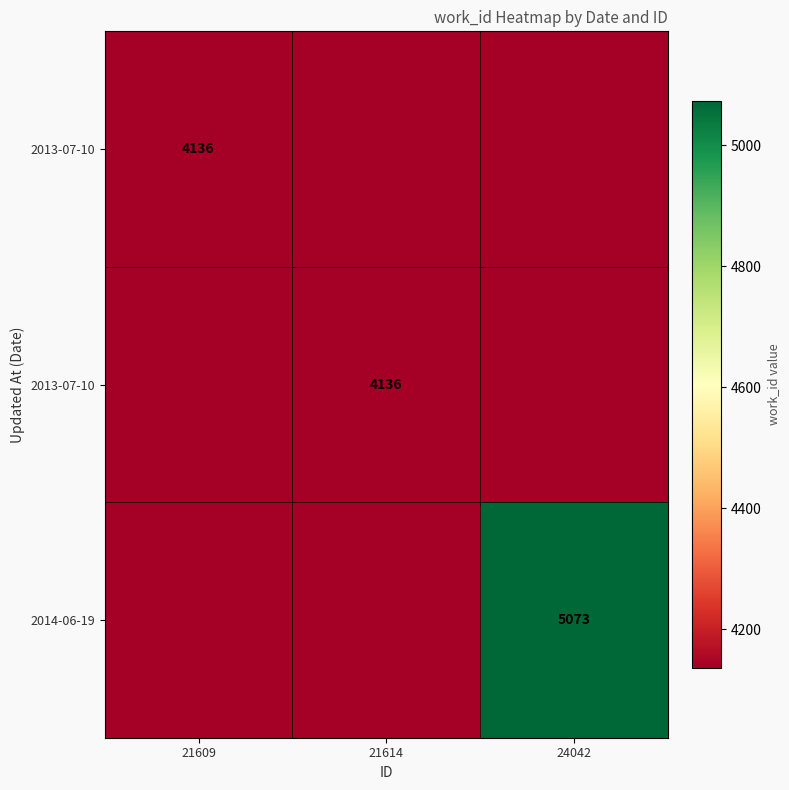

At which category is the sum across all series the highest?

24042